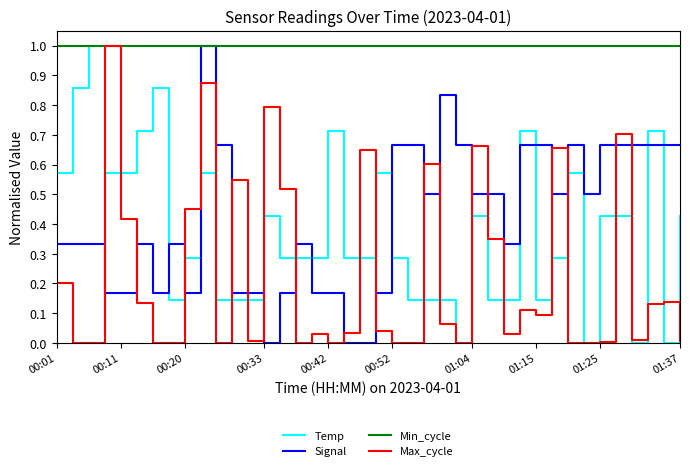

After their last crossing, which series has the higher values: Signal or Temp?

Signal